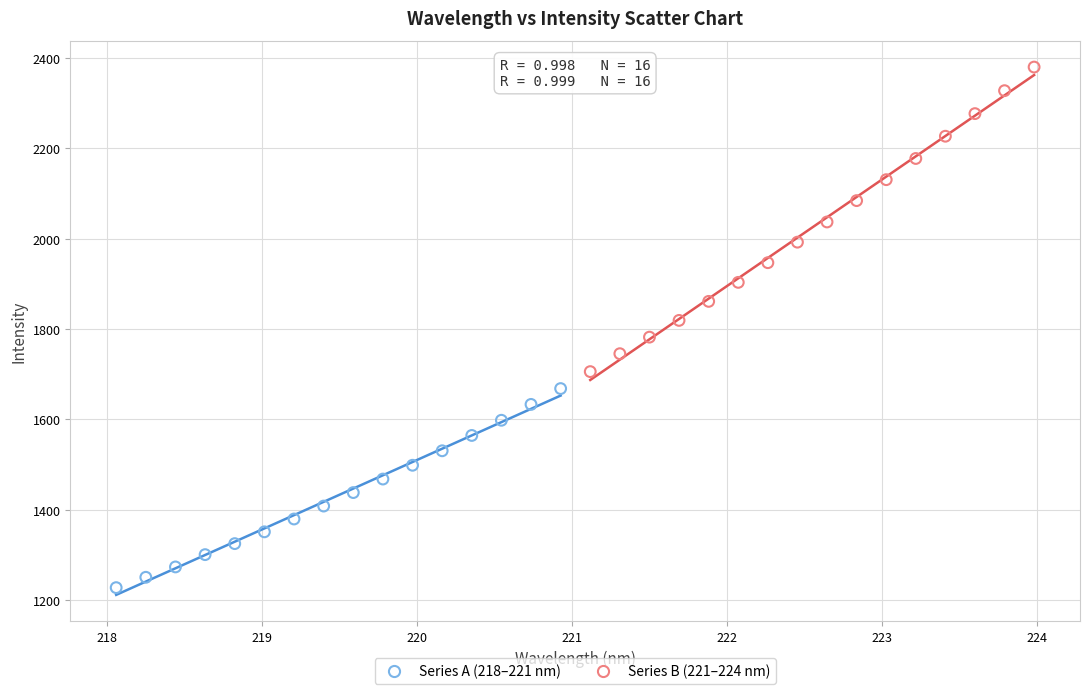

Which series reaches the maximum Y coordinate?

Series B (221–224 nm)